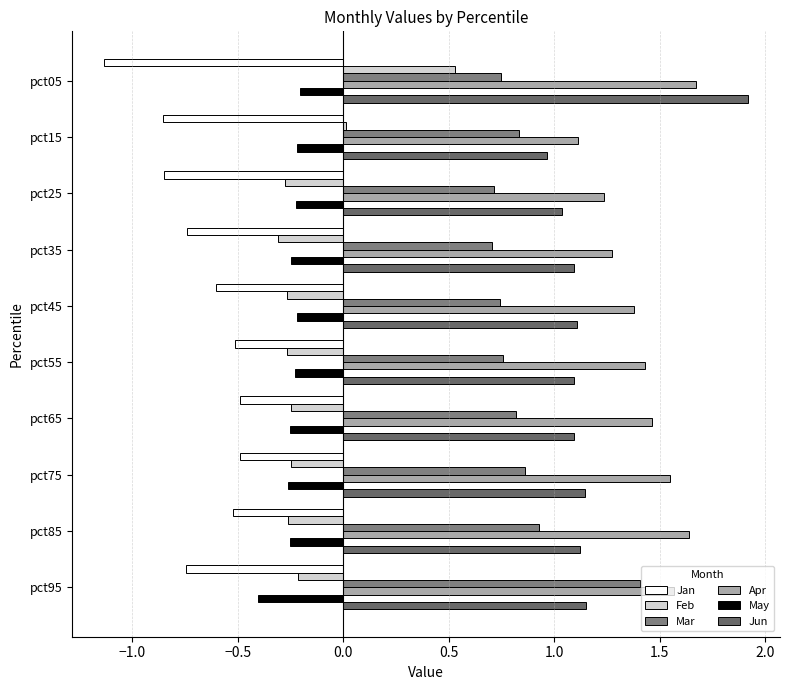

What is the difference between the maximum and minimum values in the Feb series?

0.8